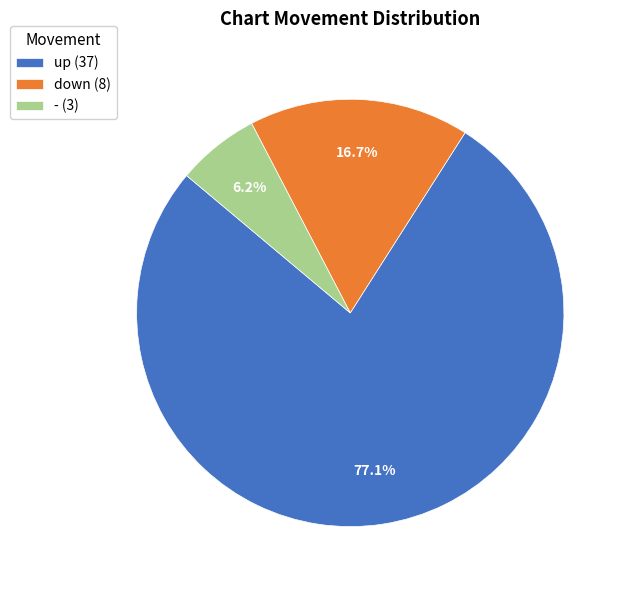

To the nearest percent, what is the difference between the largest and smallest slice percentages?

71%